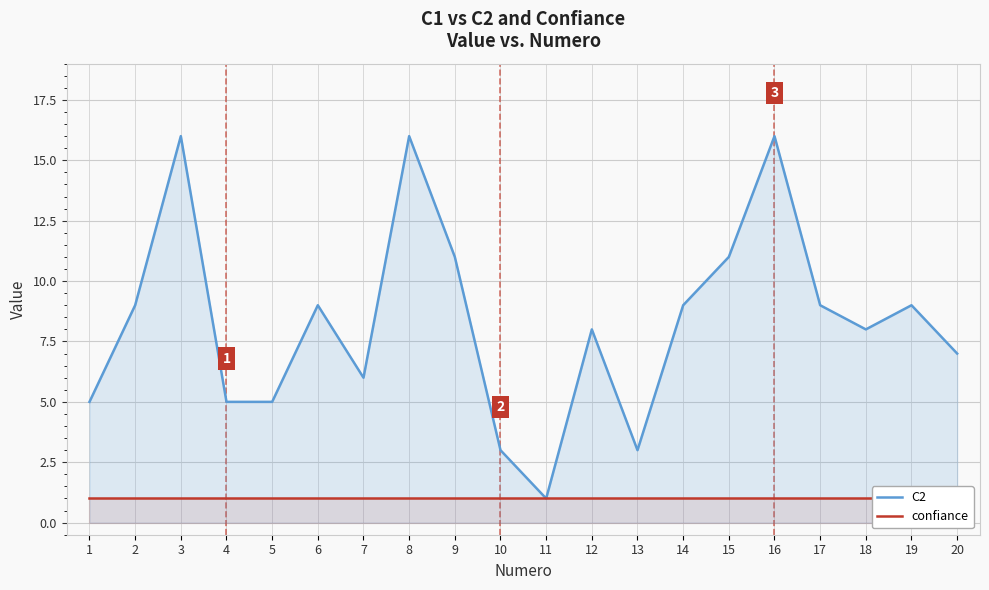

True or false: C2 and confiance cross at least once.

False